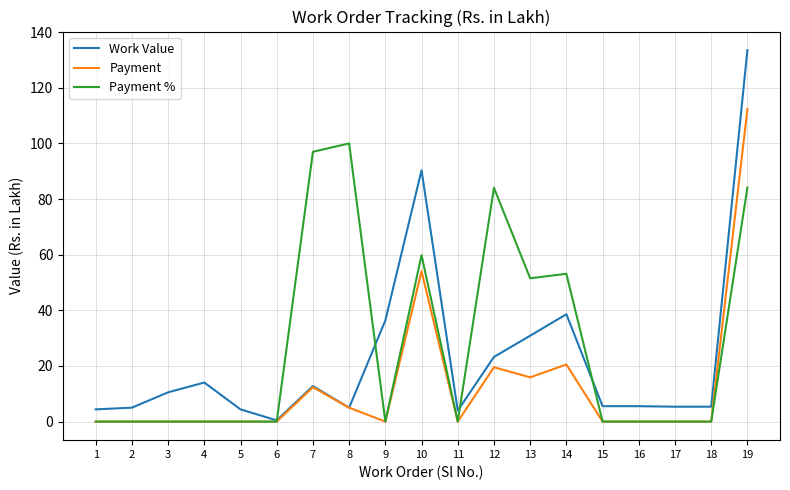

What is the sum of all Work Value values?

435.2